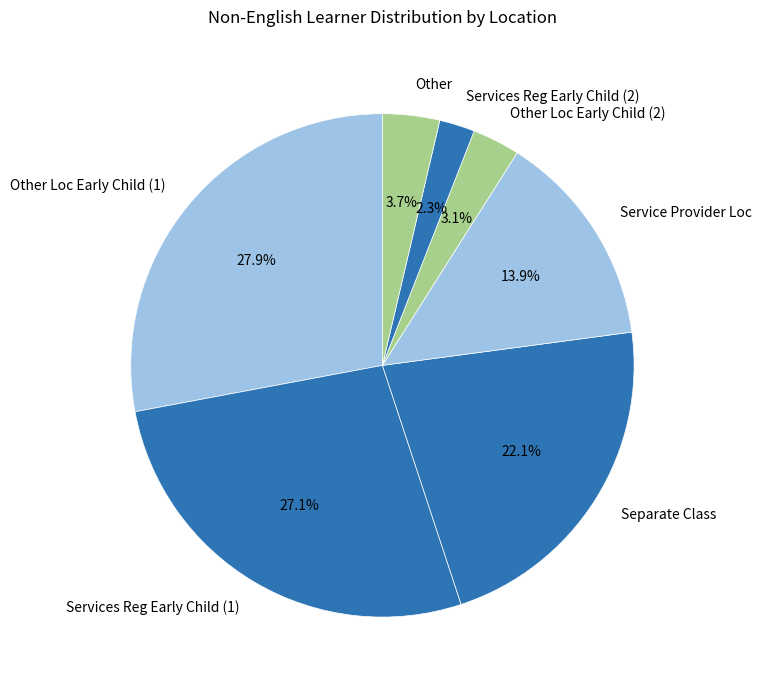

To the nearest percent, what is the average slice percentage?

14%